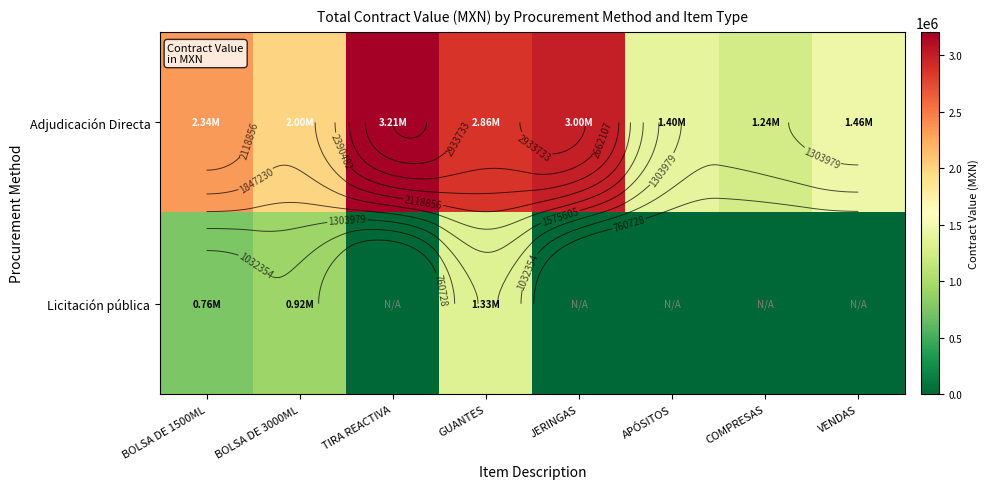

How many values in the Adjudicación Directa series are below 2337185?

4